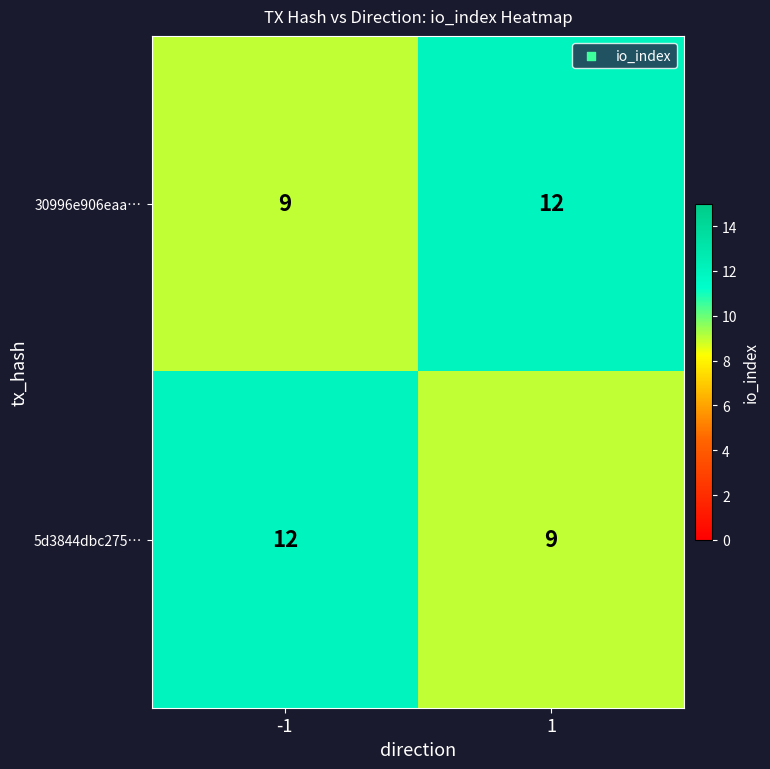

What is the approximate value of 5d3844dbc275… at -1?

12